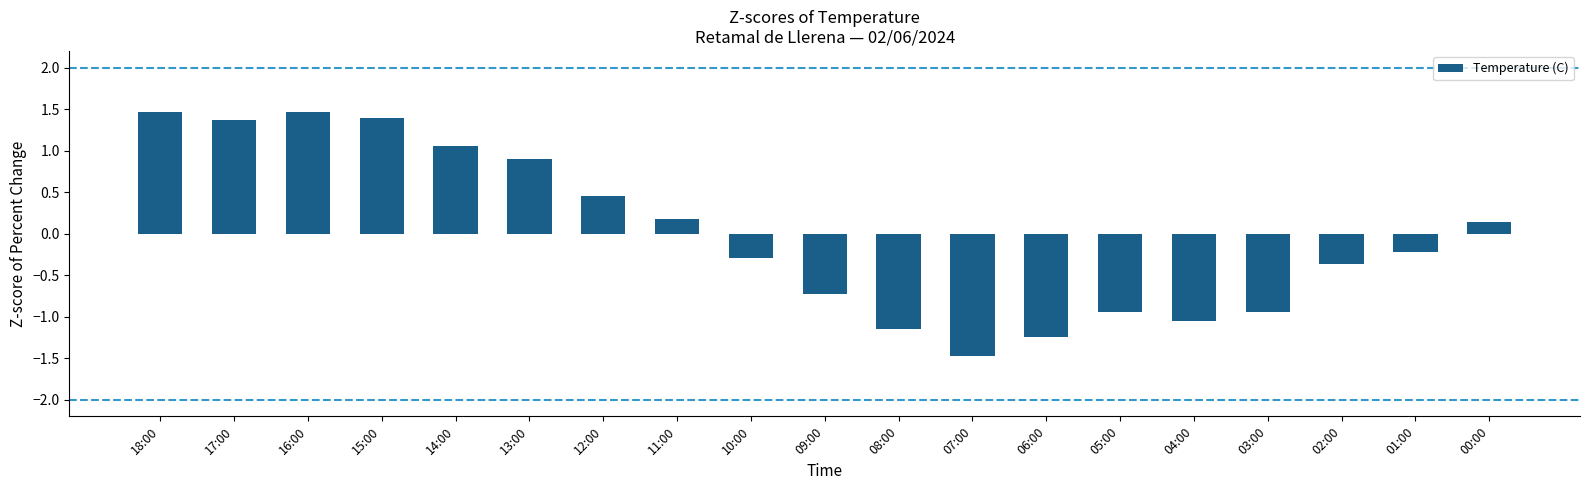

What is the change in value from 11:00 to 07:00?

-1.6